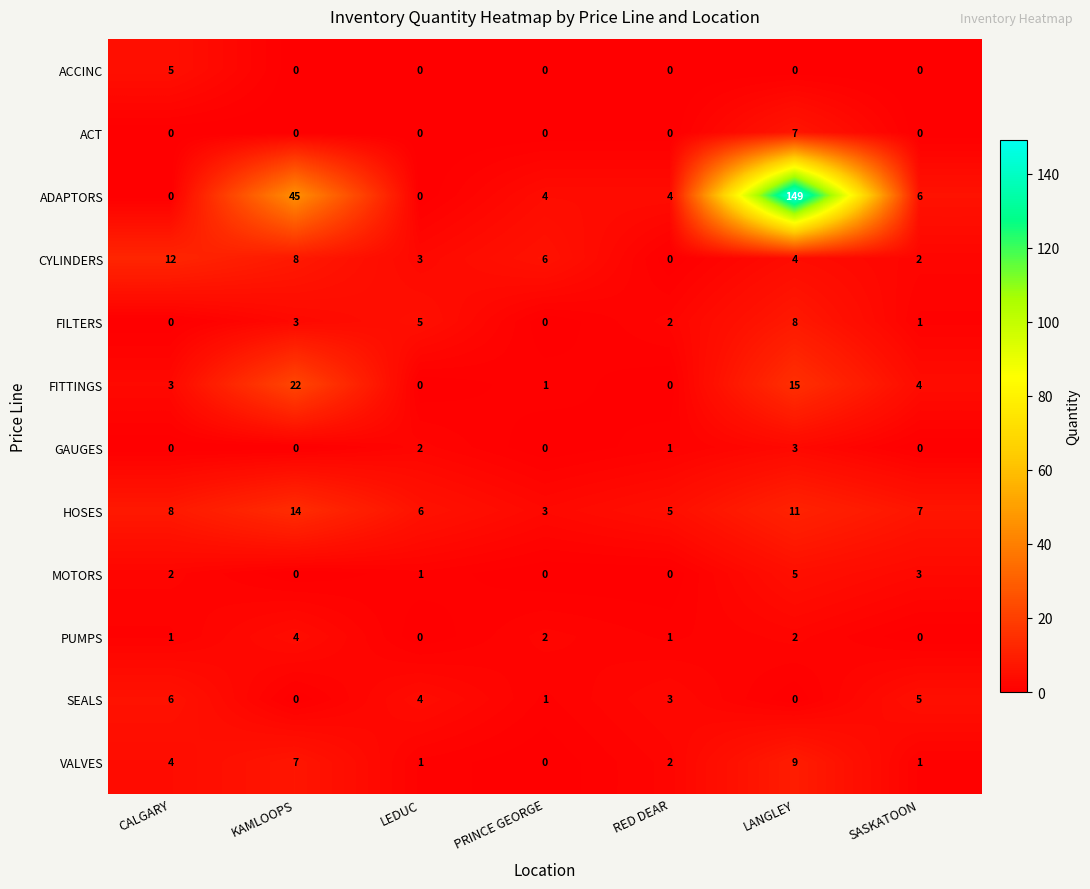

Rank the categories by CYLINDERS value from lowest to highest.

RED DEAR, SASKATOON, LEDUC, LANGLEY, PRINCE GEORGE, KAMLOOPS, CALGARY